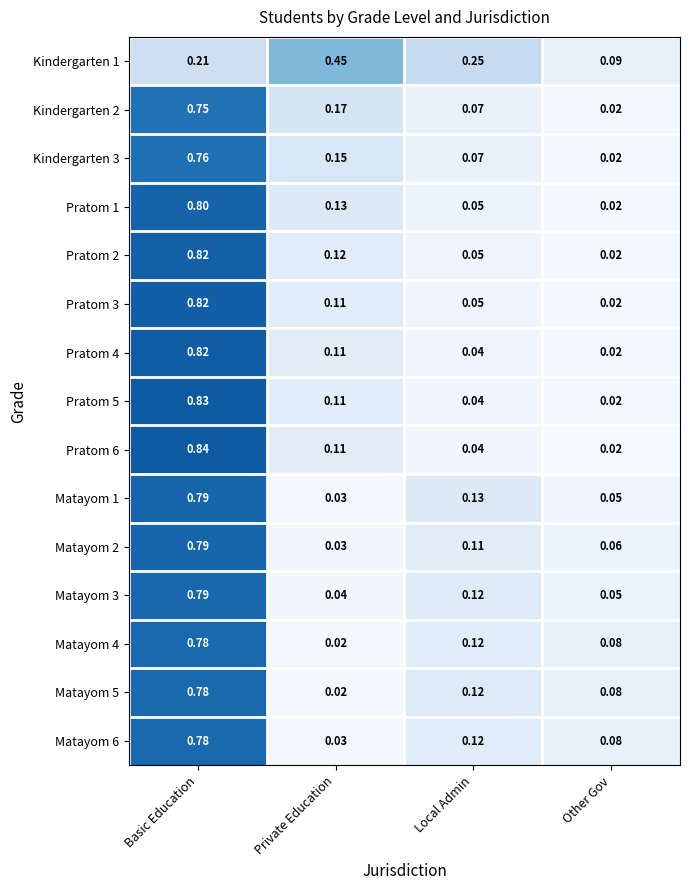

At which category does the chart reach its peak across all series?

Basic Education